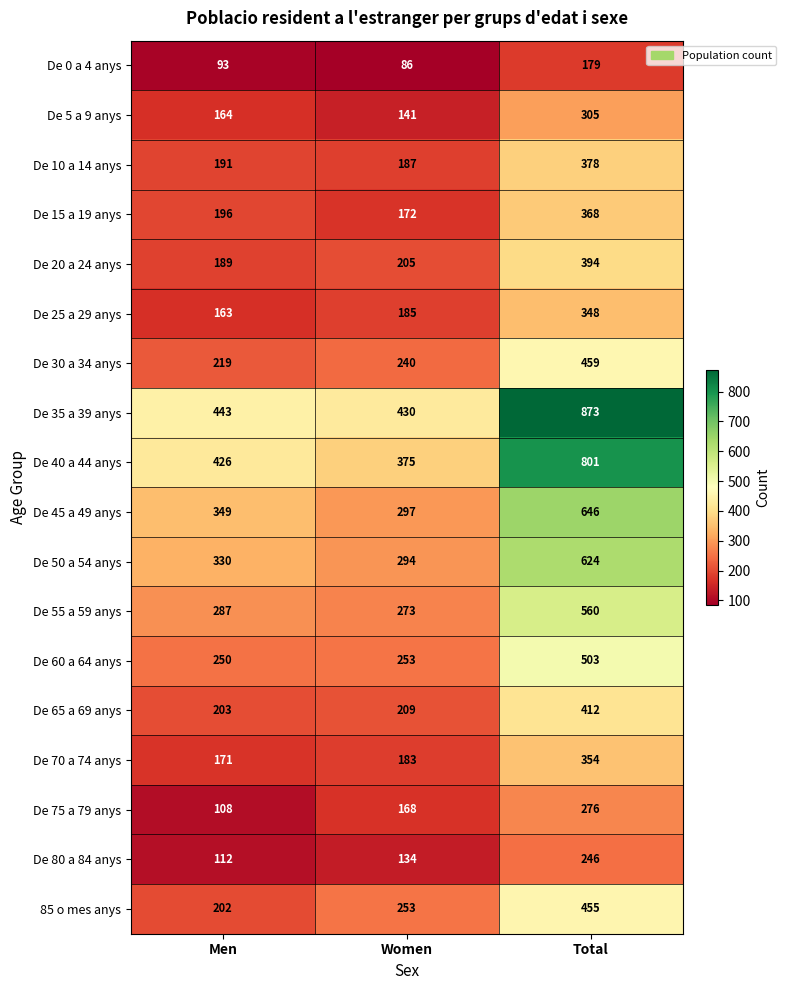

True or false: De 40 a 44 anys has a value of 801 at Total.

True